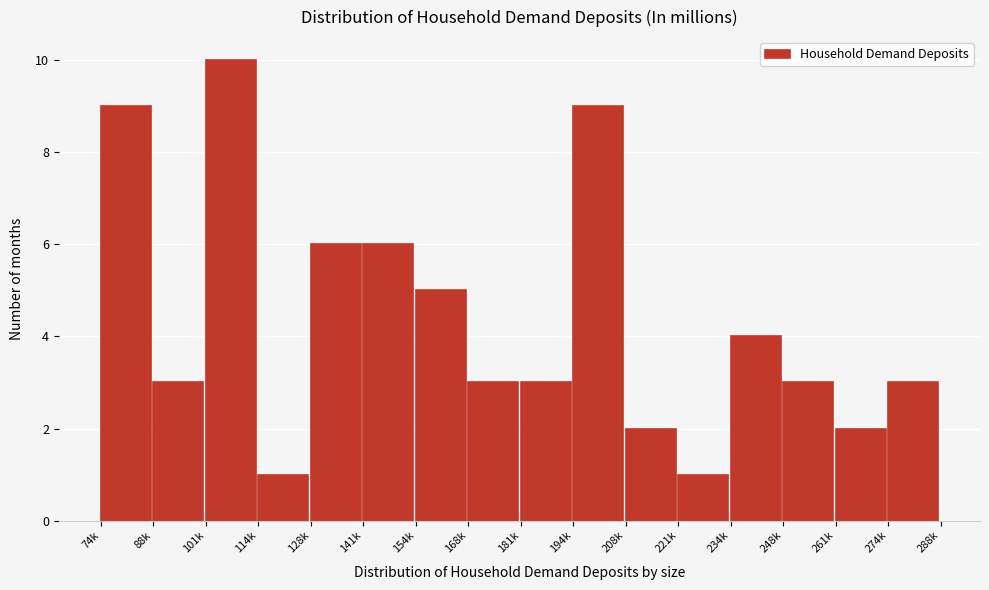

Reading left to right, transcribe all the data shown in this chart.

74k=9	88k=3	101k=10	114k=1	128k=6	141k=6	154k=5	168k=3	181k=3	194k=9	208k=2	221k=1	234k=4	248k=3	261k=2	274k=3